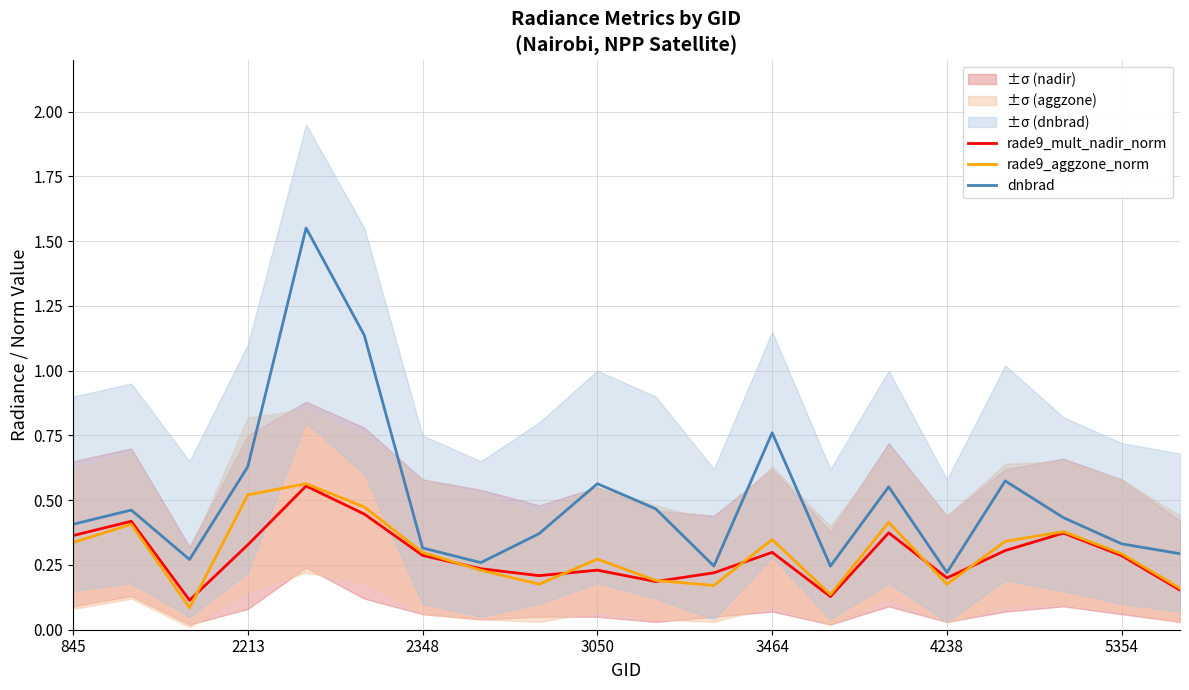

How many lines are shown in the chart?

3